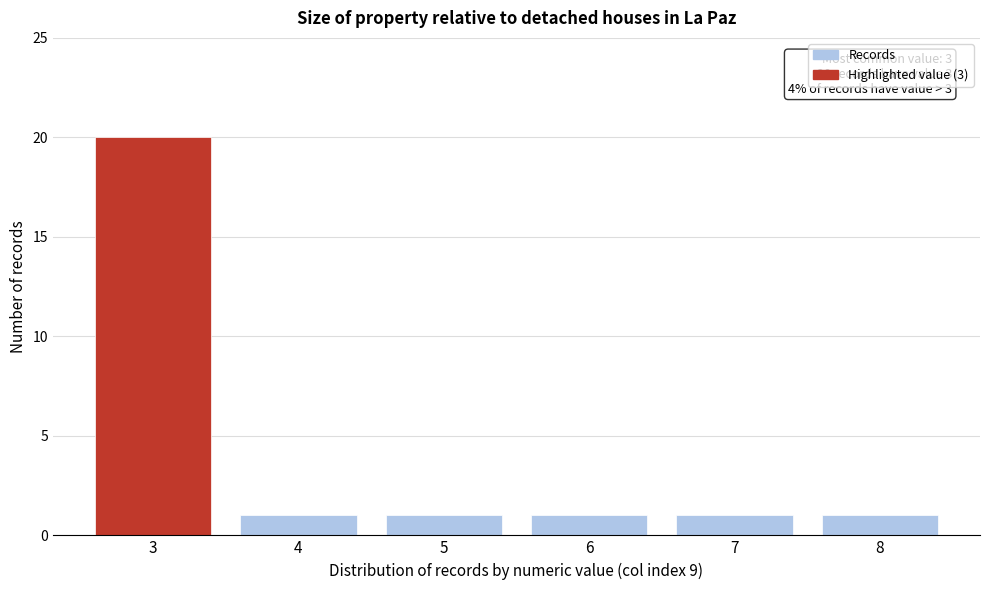

Reading right to left, extract all data points from this chart.

1	1	1	1	1	20